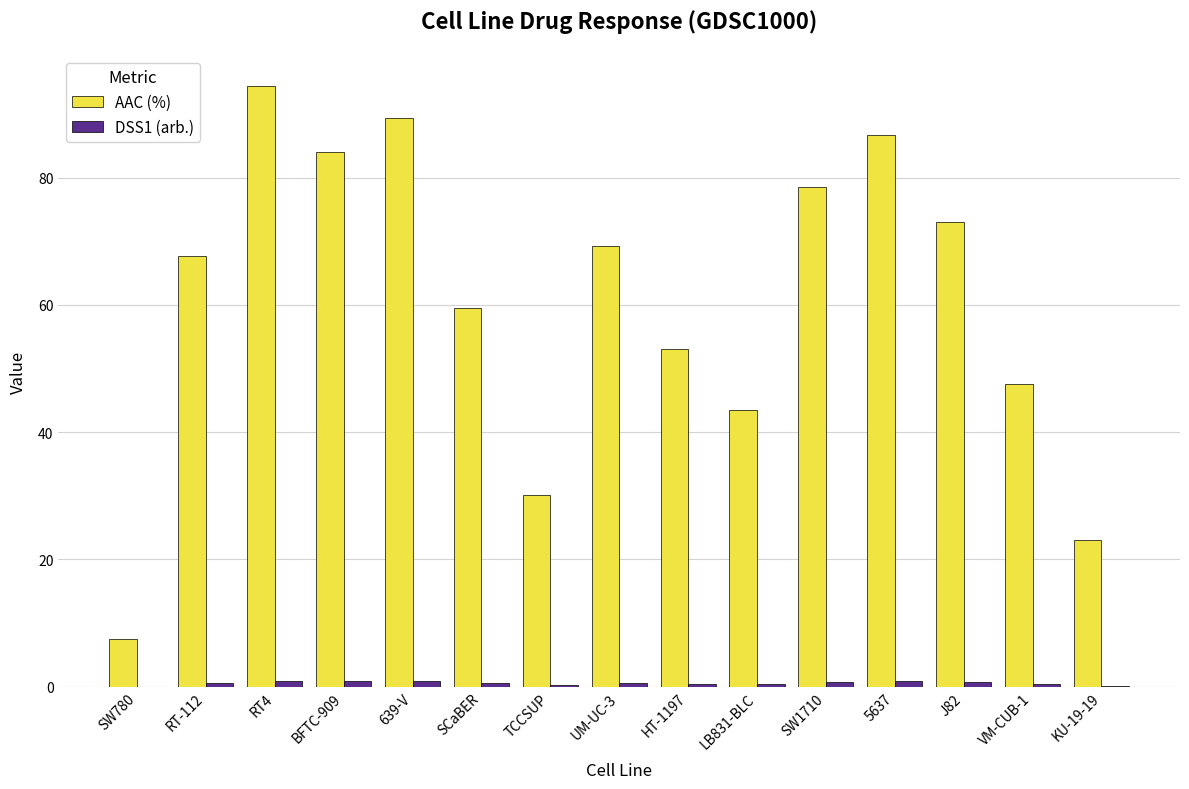

What is the sum of all AAC (%) values?

907.4